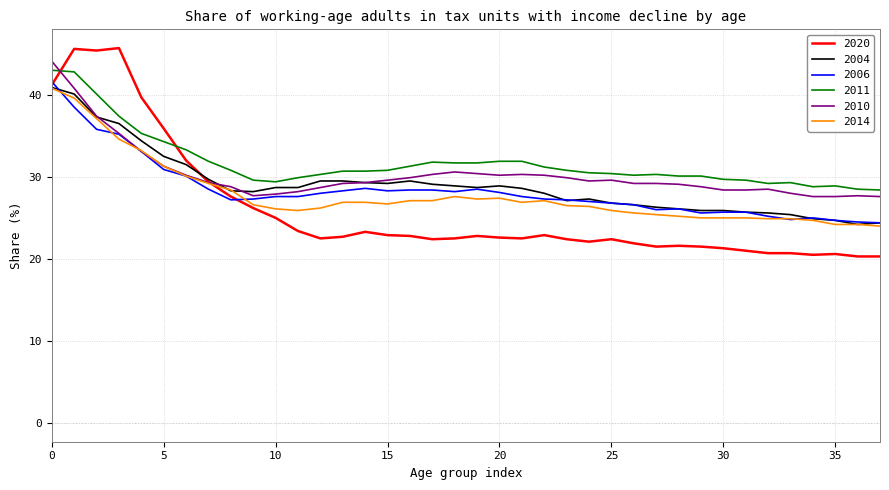

True or false: 2014 has more than 1 points higher than both neighbors.

True